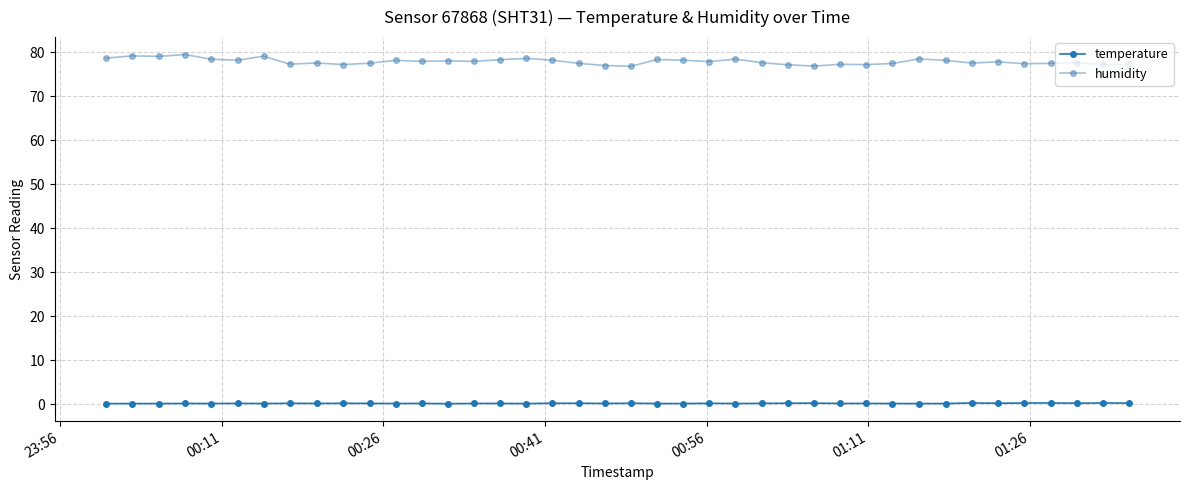

True or false: humidity and temperature intersect in this chart.

False